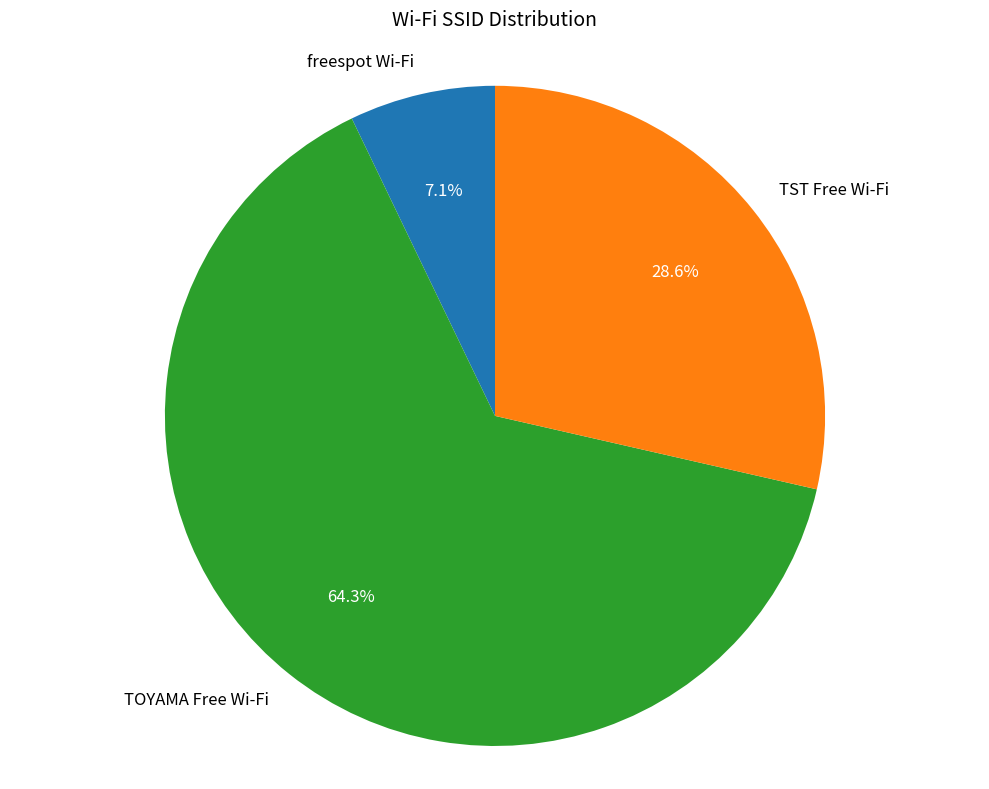

Is there a majority slice in this chart?

Yes